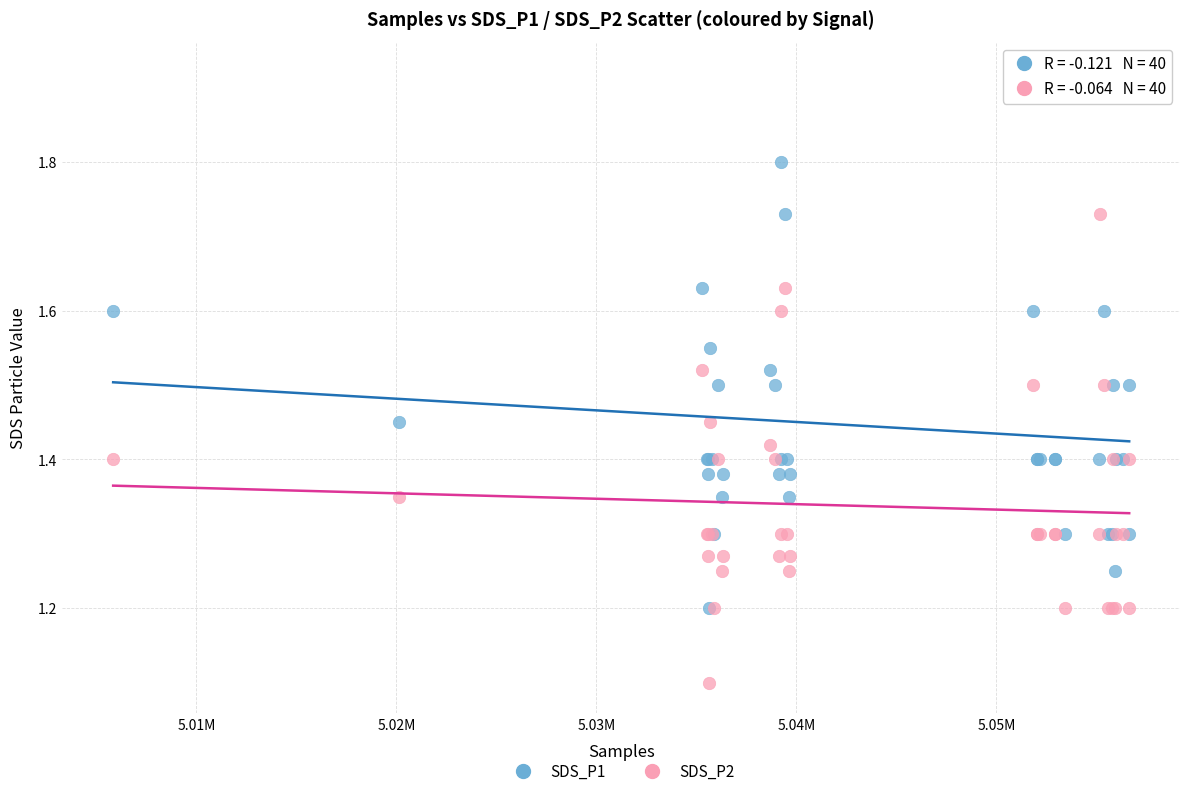

Across all series, what Y value is closest to 1?

1.1